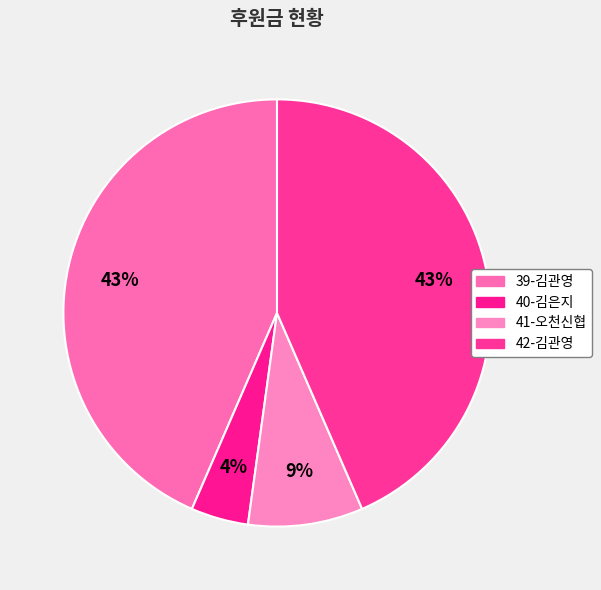

To the nearest percent, what is the combined percentage of 40-김은지 and 39-김관영?

48%